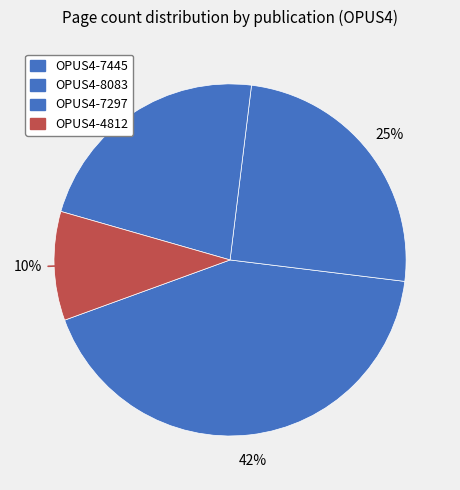

How many slices are in this pie chart?

4